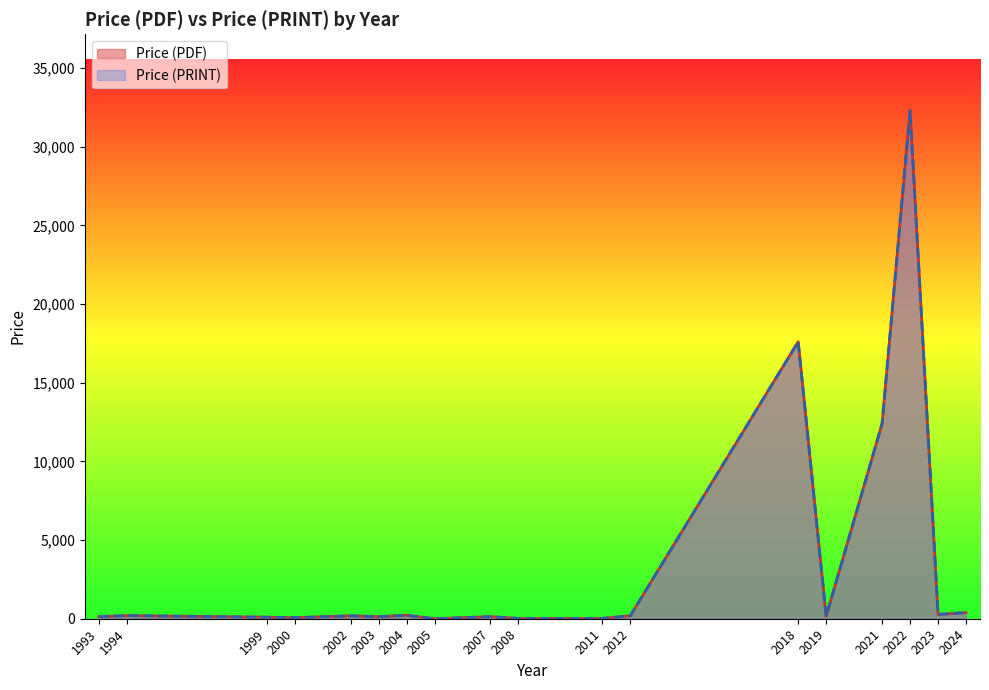

True or false: Price (PDF) and Price (PRINT) intersect in this chart.

False